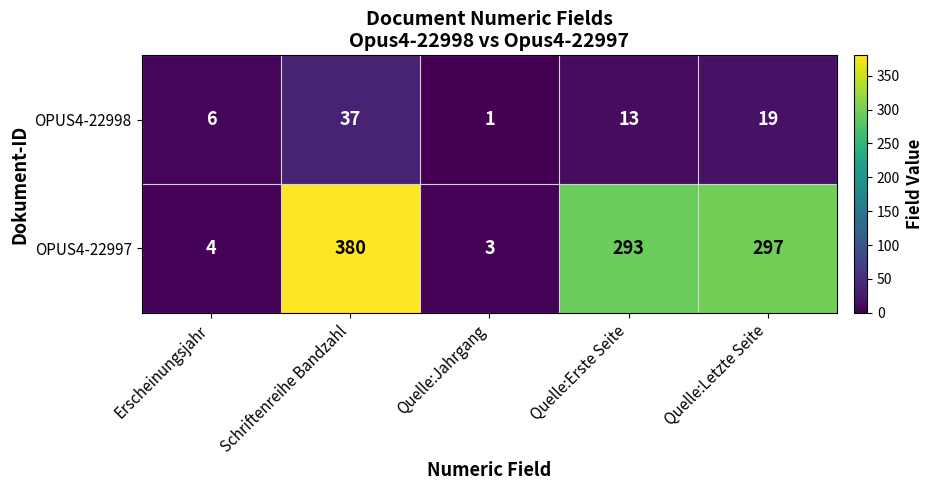

At which label does OPUS4-22997 first exceed 293?

Schriftenreihe Bandzahl